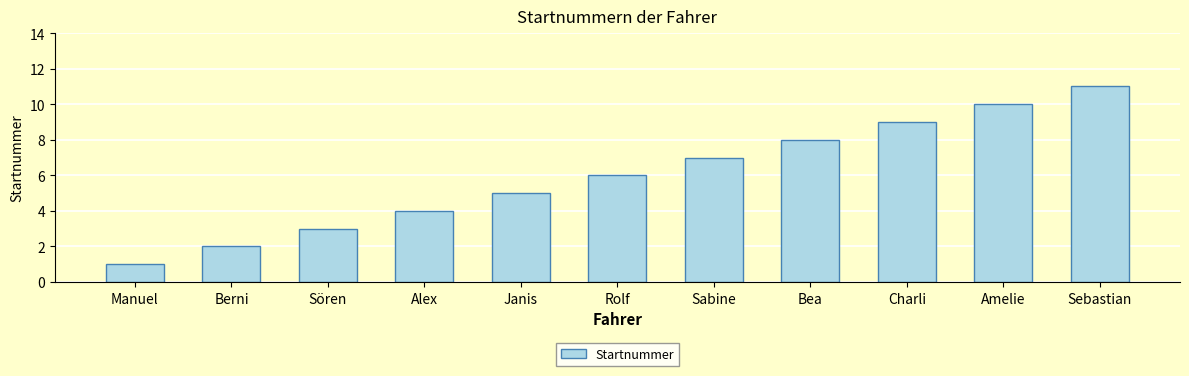

Reading right to left, list all the values displayed in this chart.

11	10	9	8	7	6	5	4	3	2	1